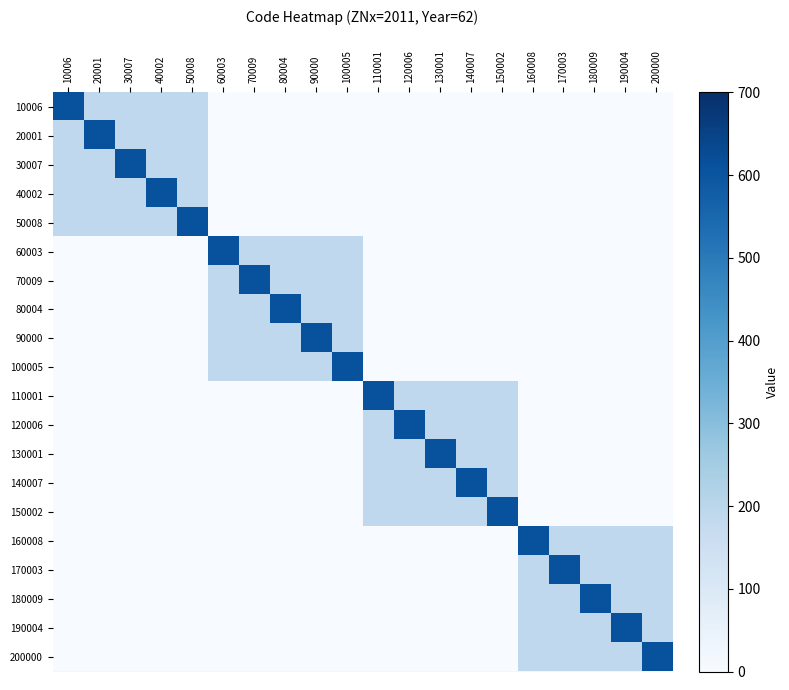

At 10006, list the series in order from largest to smallest.

10006, 20001, 30007, 40002, 50008, 60003, 70009, 80004, 90000, 100005, 110001, 120006, 130001, 140007, 150002, 160008, 170003, 180009, 190004, 200000